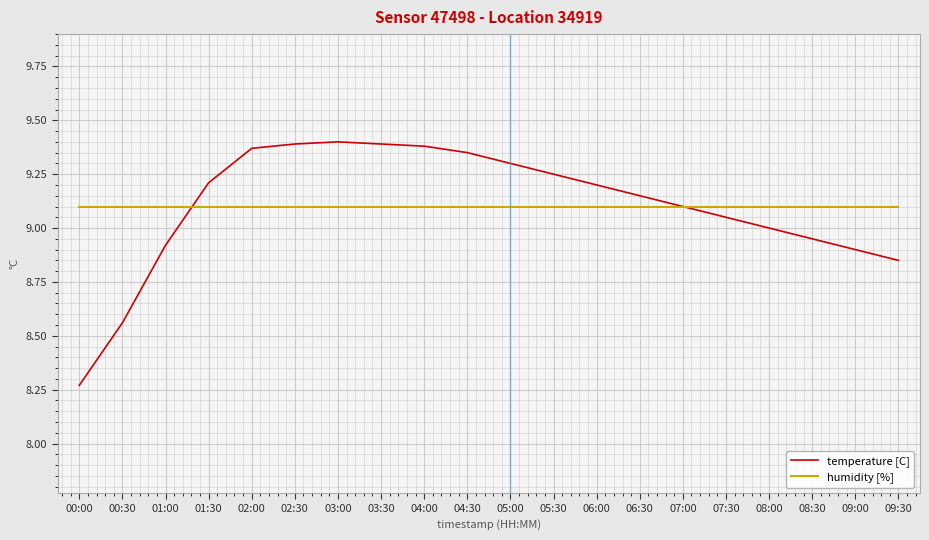

What is the spread (max minus min) of values at 03:30?

0.3